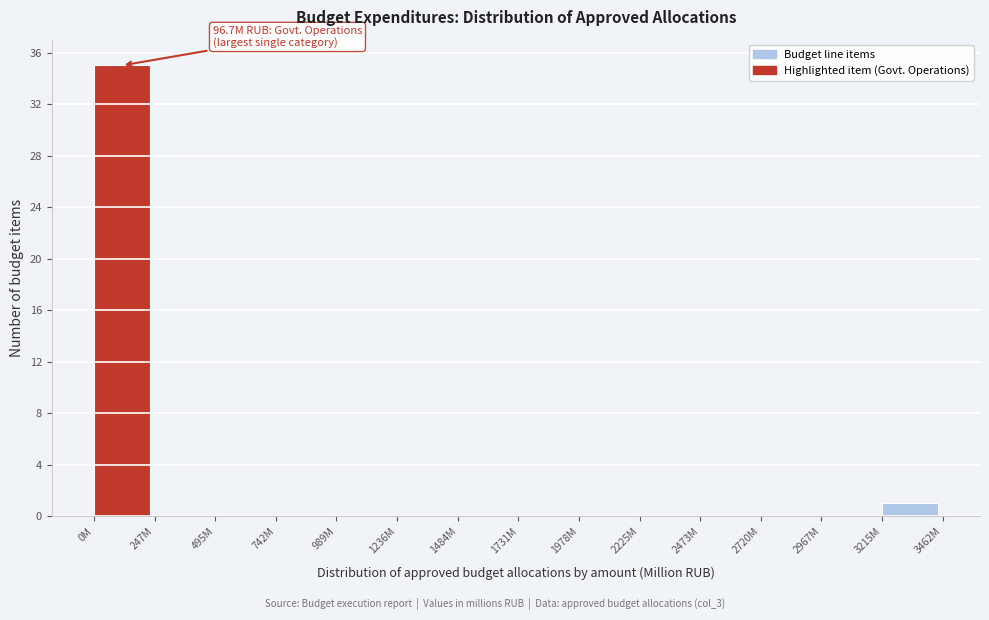

Reading left to right, what are all the values shown in this chart?

0M=35	247M=0	495M=0	742M=0	989M=0	1236M=0	1484M=0	1731M=0	1978M=0	2225M=0	2473M=0	2720M=0	2967M=0	3215M=1